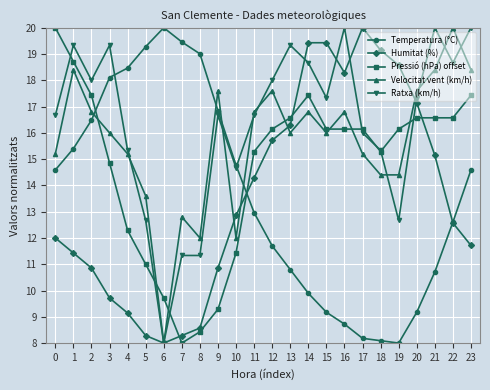

What is the maximum value shown in the chart?

20.0